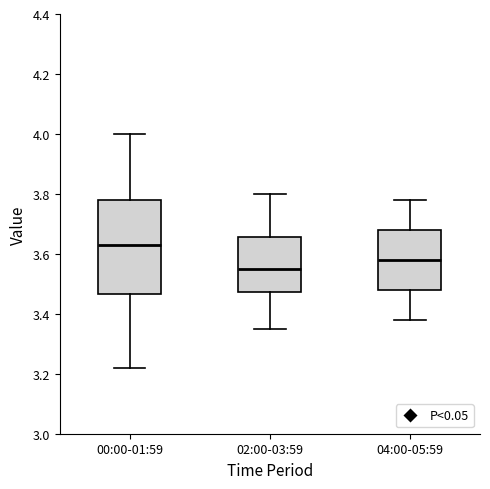

Reading left to right, read every box against the y-axis: the position of its median line, the range the box covers, and the ends of its whiskers. The values are not printed on the chart, so give them approximately, as read against the axis.

00:00-01:59: median 3.64, box 3.46 to 3.78, whiskers 3.22 to 4.00
02:00-03:59: median 3.56, box 3.48 to 3.66, whiskers 3.36 to 3.80
04:00-05:59: median 3.58, box 3.48 to 3.68, whiskers 3.38 to 3.78